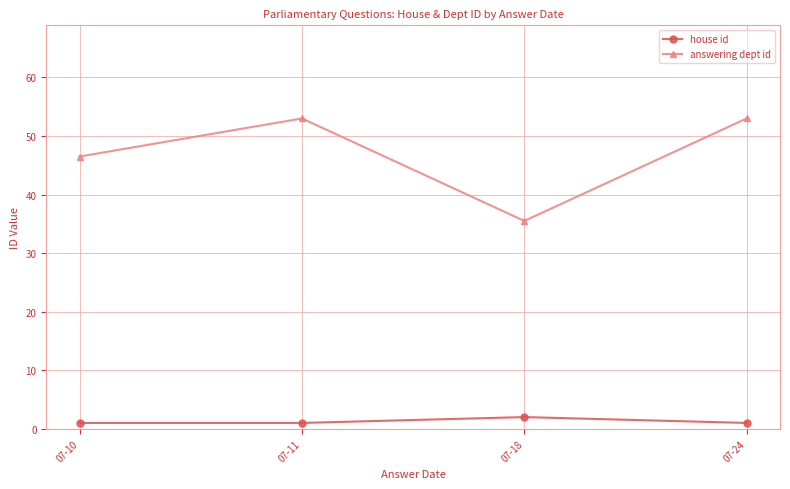

Rank the series by their maximum value, from lowest to highest.

house id, answering dept id